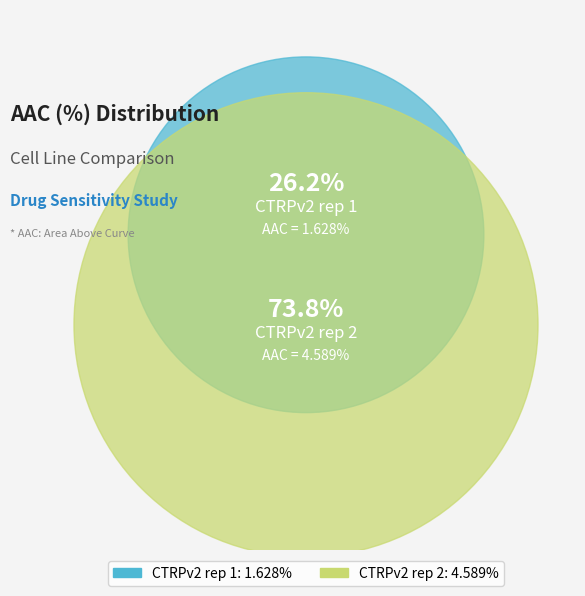

How many slices are in this pie chart?

2